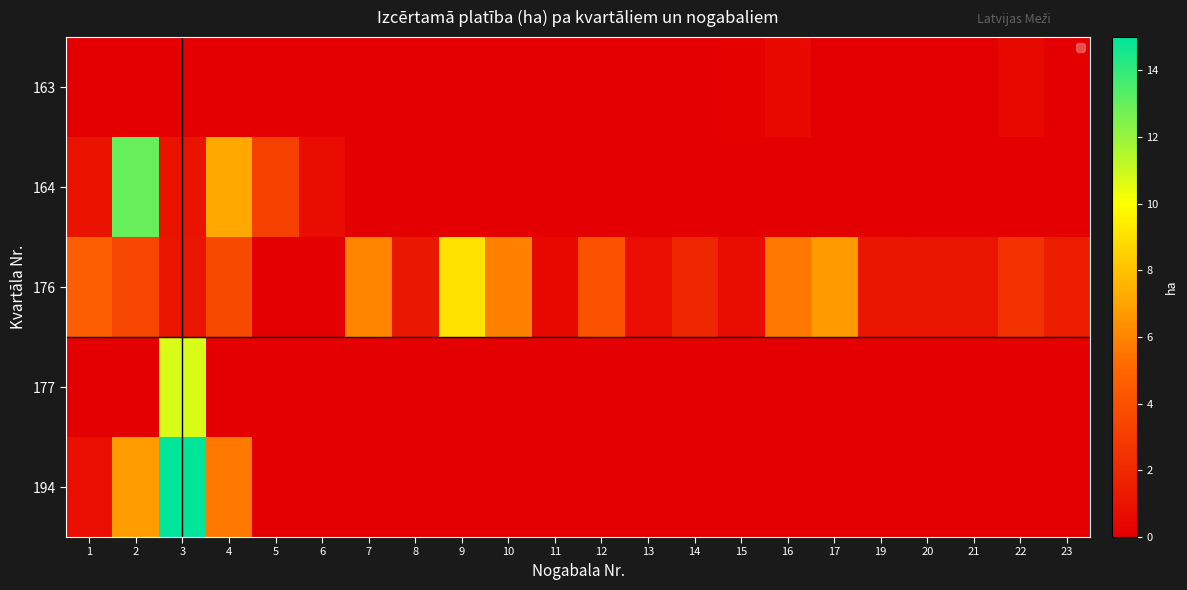

Between 8 and 20, which is larger?

8